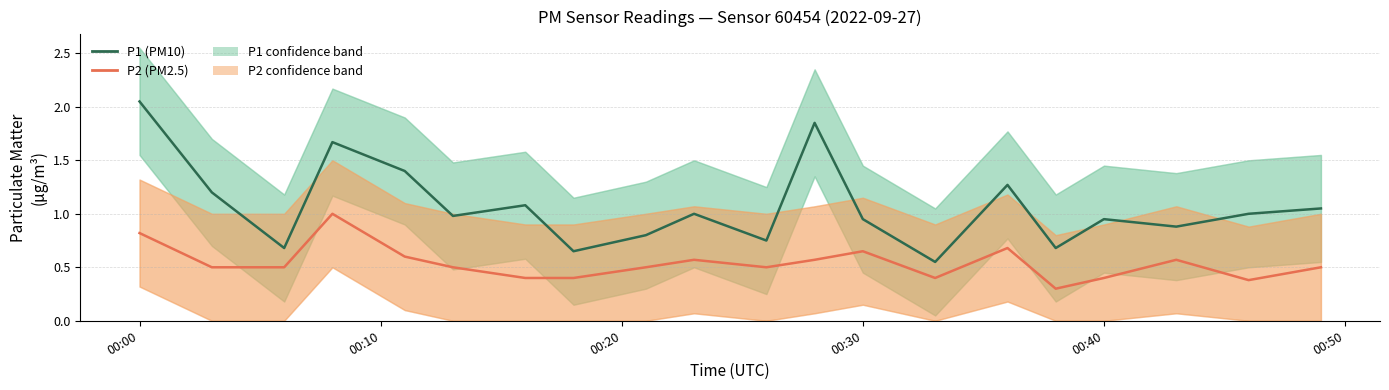

List the series in order of their overall mean, lowest first.

P2 (PM2.5), P1 (PM10)